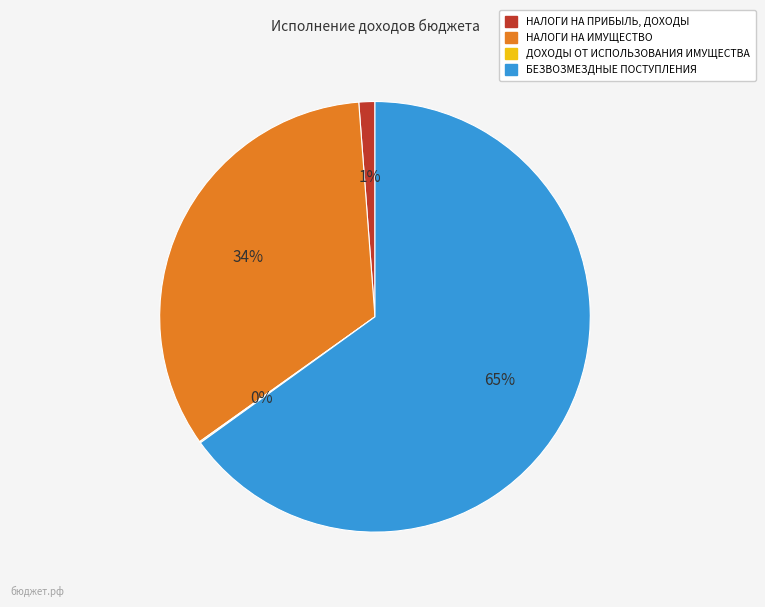

To the nearest percent, what is the difference between the largest and smallest slice percentages?

65%